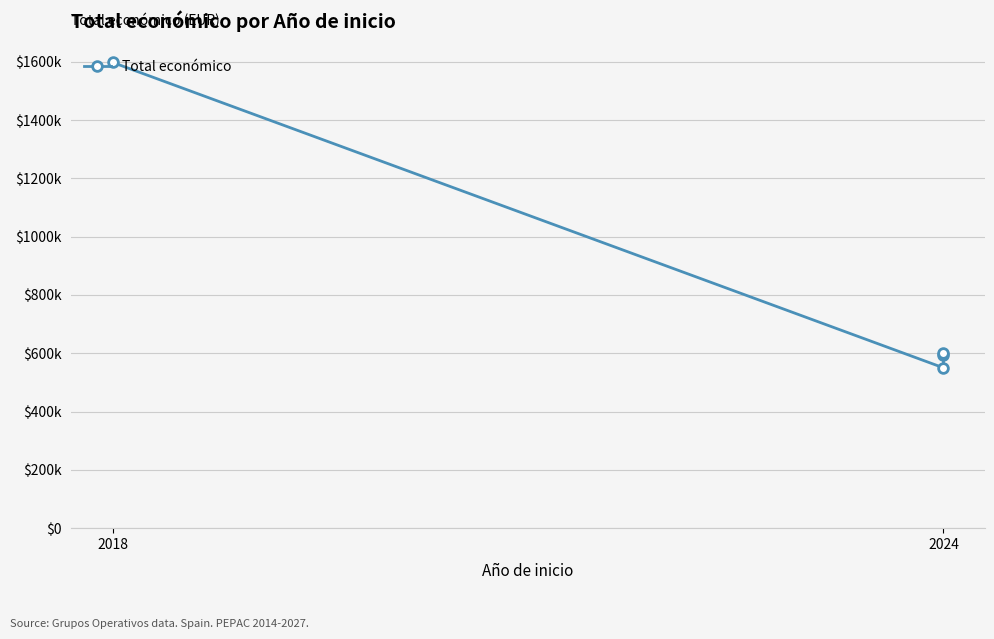

What is the average value?

835636